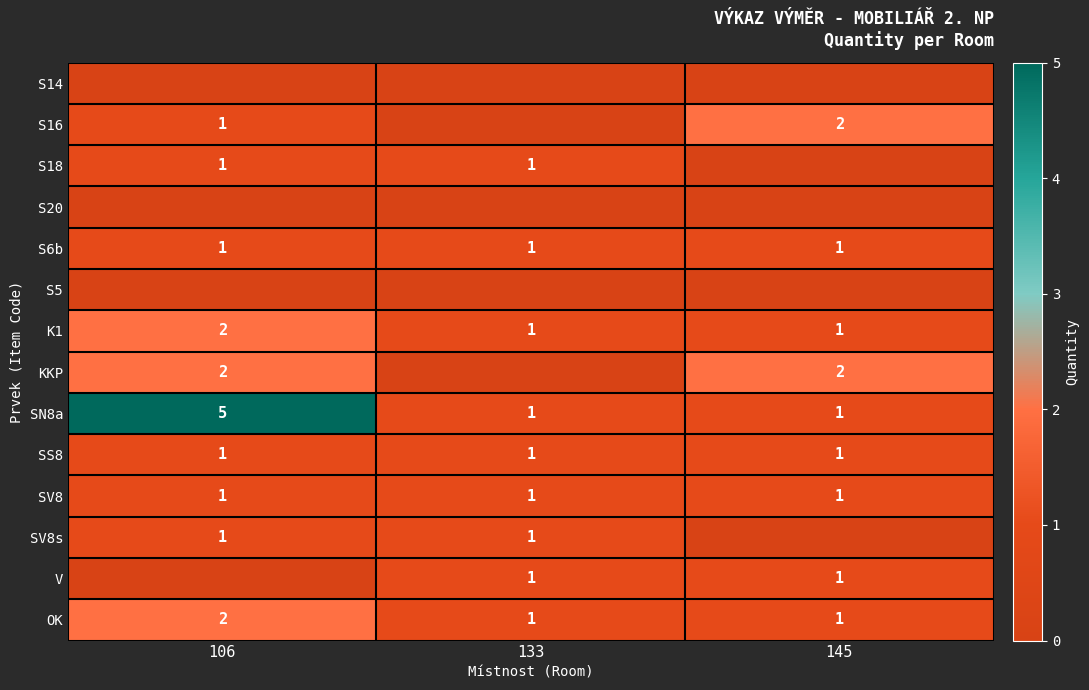

Is the value of S5 at 145 greater than the value of V at 145?

No